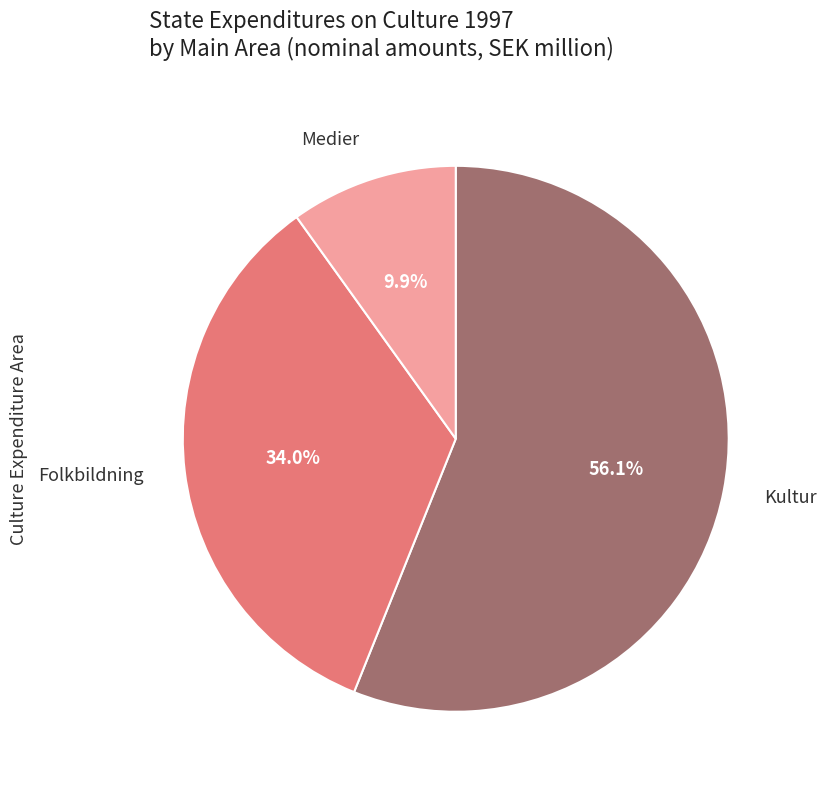

Is there any slice that represents more than half of the pie?

Yes